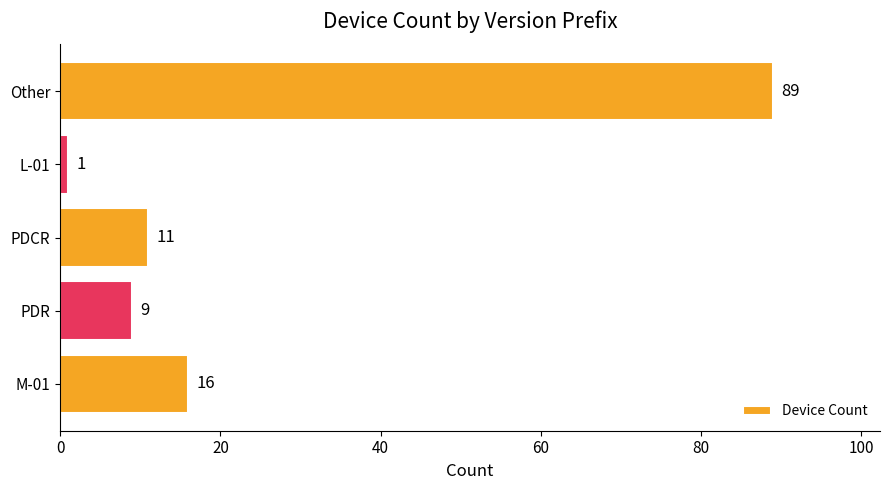

Which category has the highest value across all series?

Other